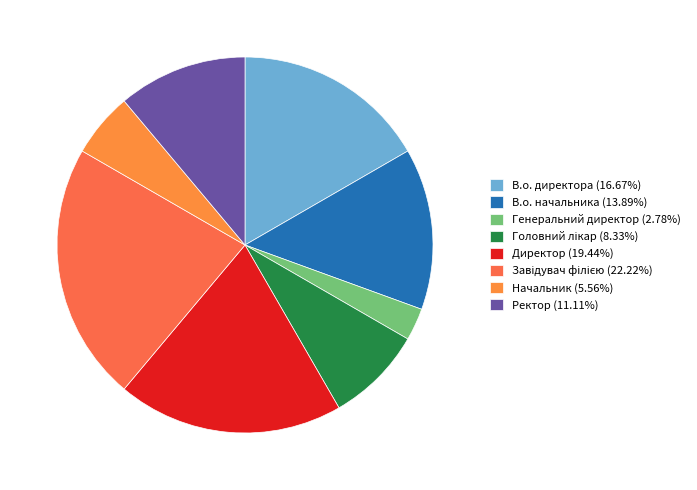

True or false: Директор accounts for 19% of the total.

True